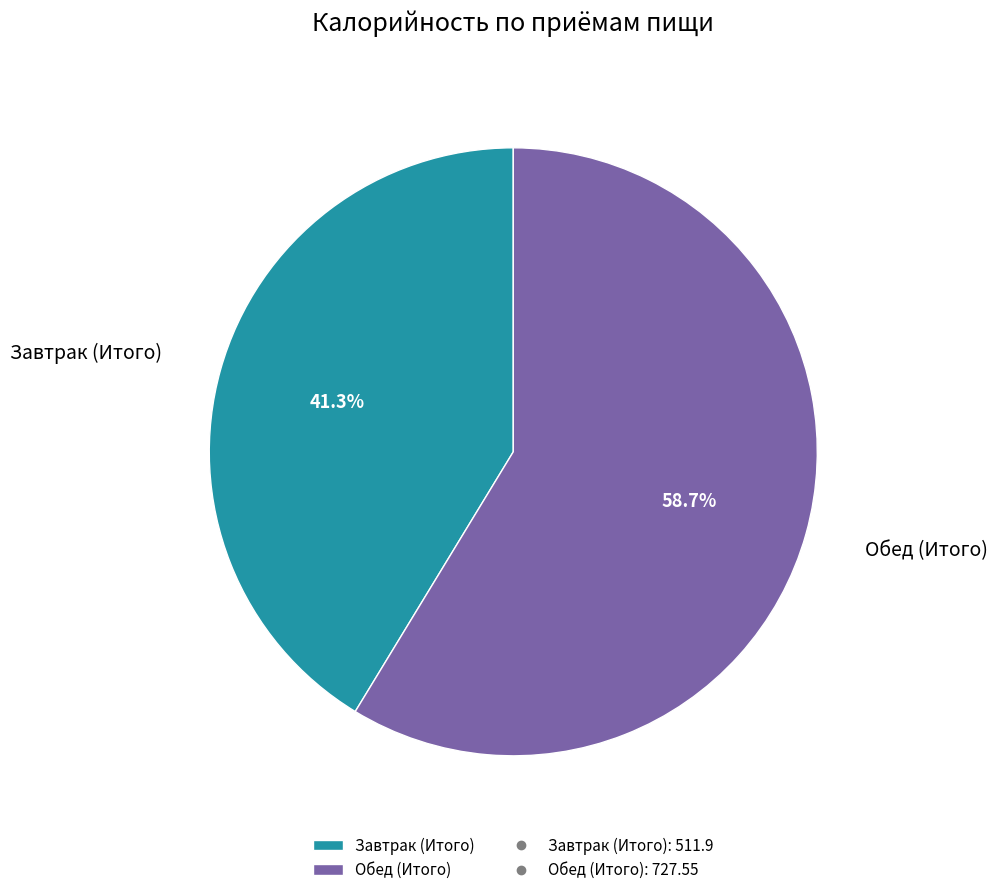

What percentage do Завтрак (Итого) and Обед (Итого) together represent?

100.0%